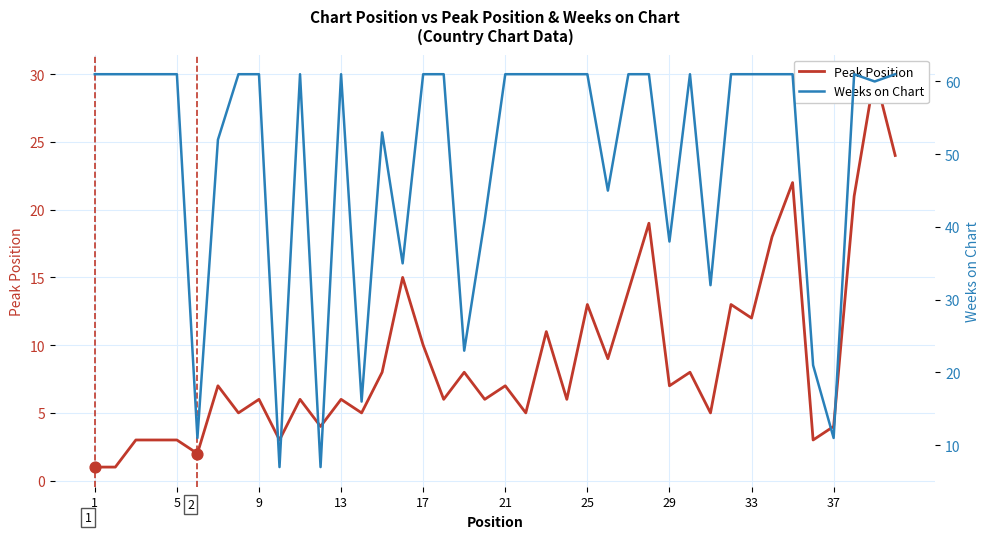

What are all the series names shown in the legend?

Peak Position, Weeks on Chart